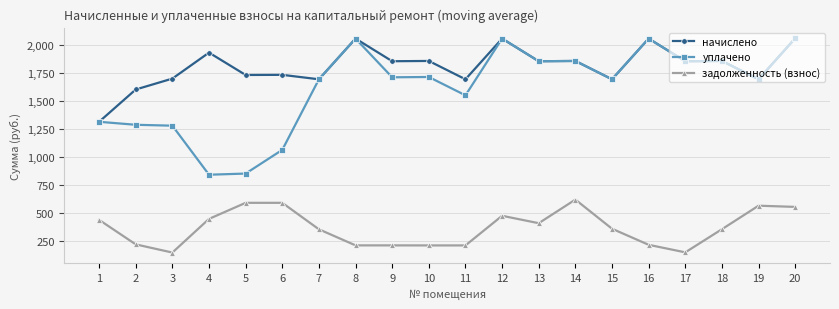

What is the minimum value shown in the chart?

146.1